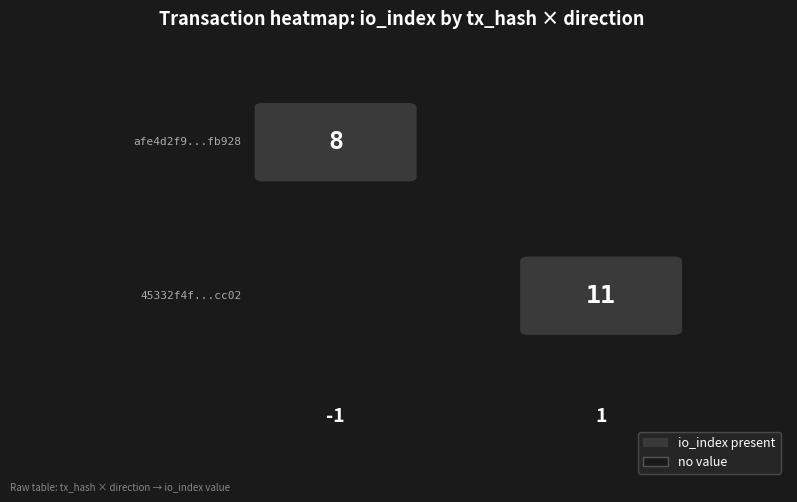

The afe4d2f9e913c9998d745d1e1a22a8c755fb928 series shows 8 at io_index. True or false?

True